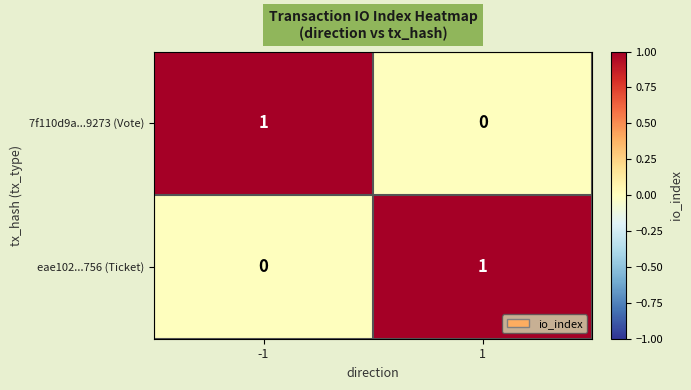

At -1, list the series in order from largest to smallest.

7f110d9a...9273 (Vote), eae102...756 (Ticket)